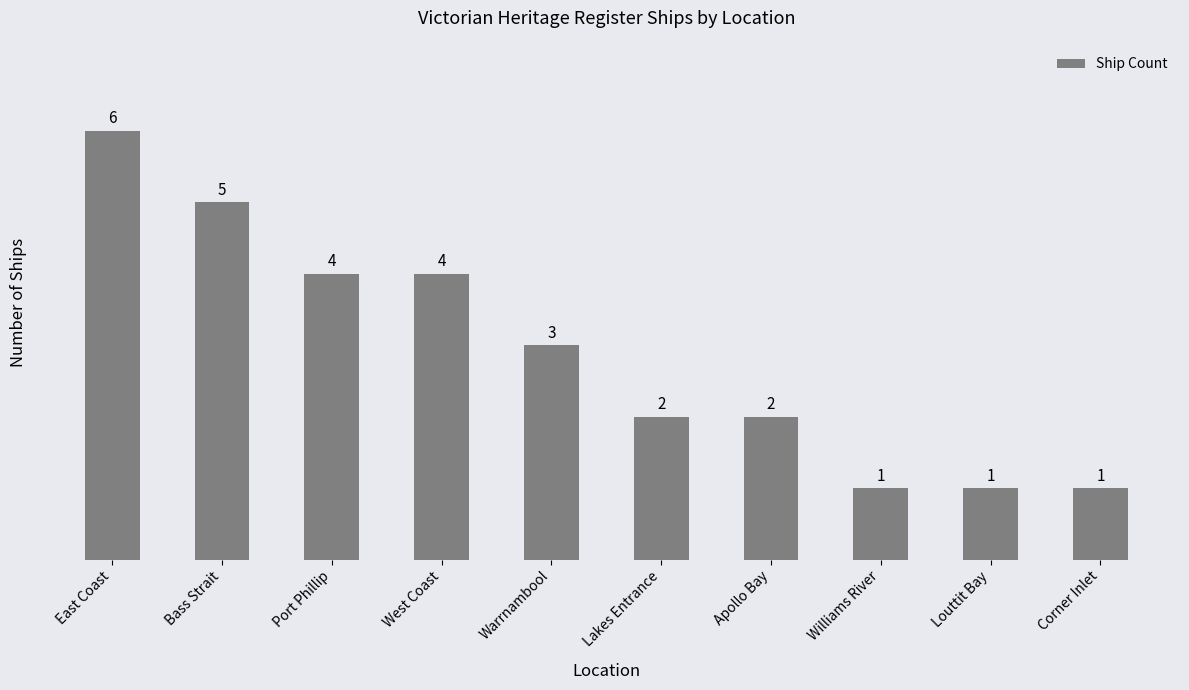

How many values are below 3?

5